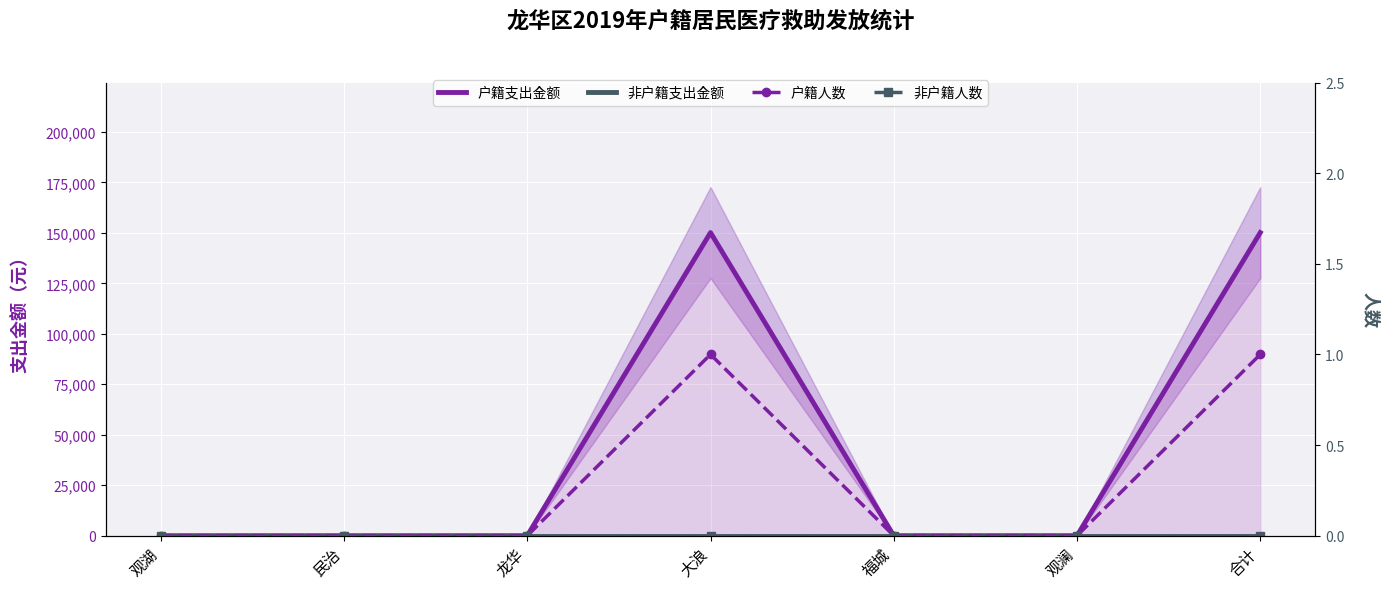

Reading right to left, list all the values displayed in this chart.

户籍支出金额: 合计=150115.6	观澜=0.0	福城=0.0	大浪=150115.6	龙华=0.0	民治=0.0	观湖=0.0
非户籍支出金额: 合计=0.0	观澜=0.0	福城=0.0	大浪=0.0	龙华=0.0	民治=0.0	观湖=0.0
户籍人数: 合计=1.0	观澜=0.0	福城=0.0	大浪=1.0	龙华=0.0	民治=0.0	观湖=0.0
非户籍人数: 合计=0.0	观澜=0.0	福城=0.0	大浪=0.0	龙华=0.0	民治=0.0	观湖=0.0